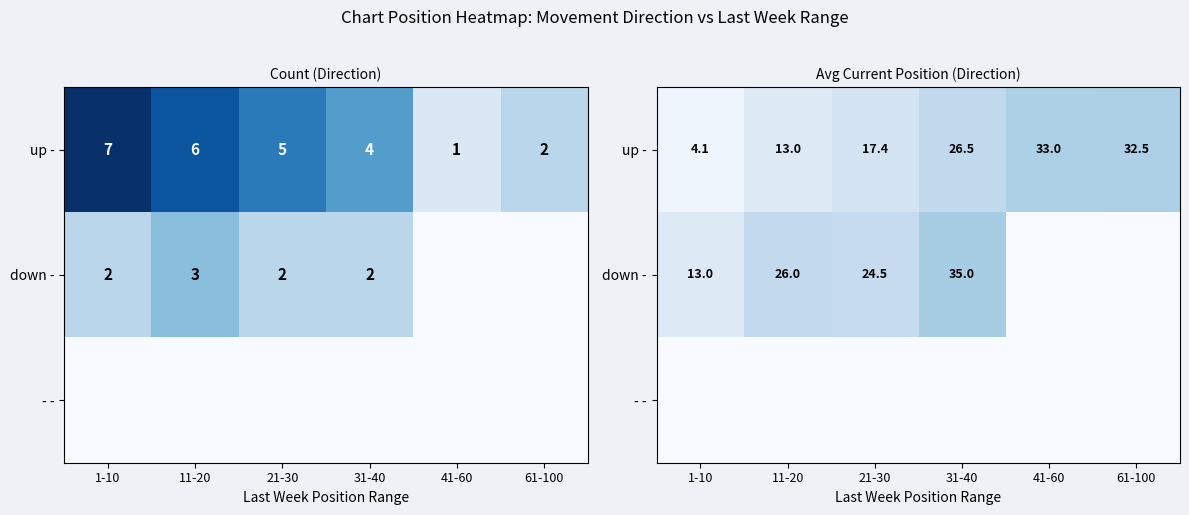

What is the total value across all series at 31-40?

61.5